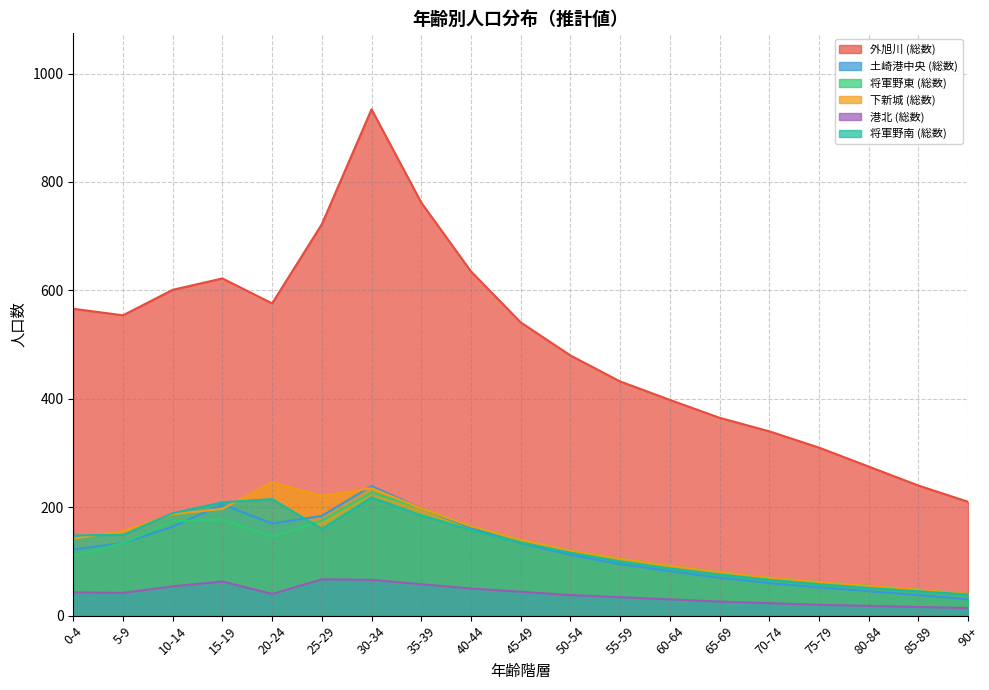

What is the sum of all 将軍野東 (総数) values?

2318